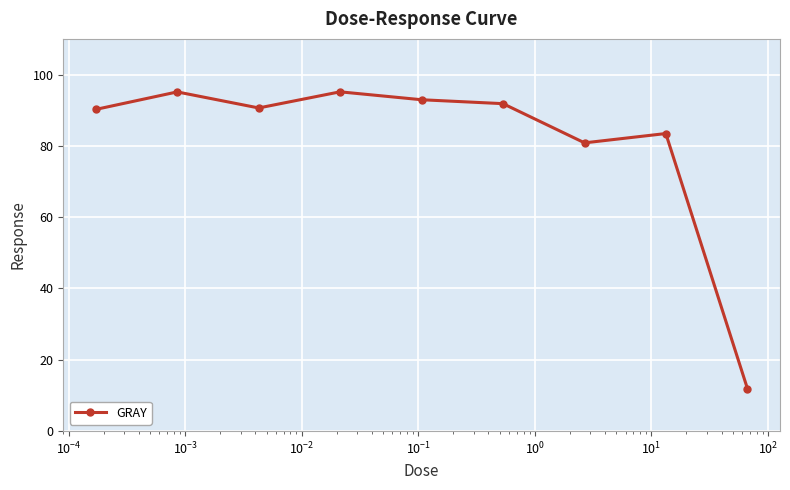

What is the smallest value displayed?

11.9